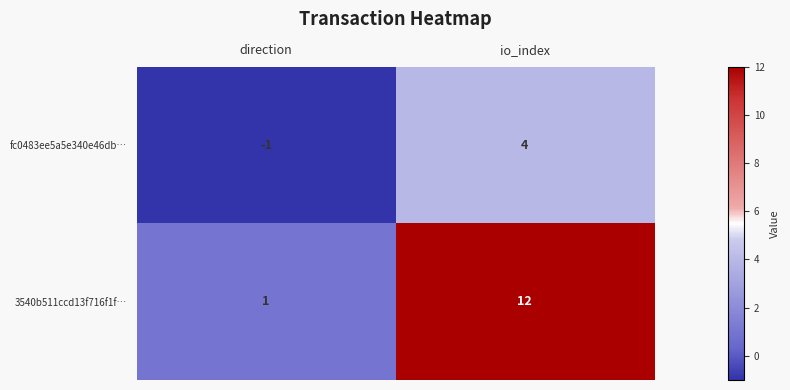

Reading left to right, extract all data points from this chart.

fc0483ee5a5e340e46db…: direction=-1	io_index=4
3540b511ccd13f716f1f…: direction=1	io_index=12